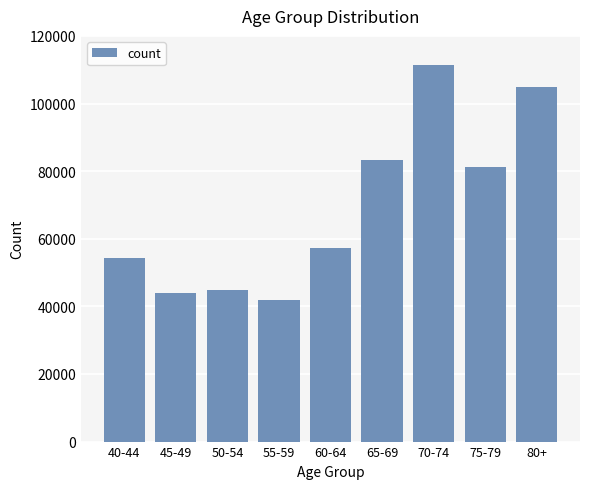

Reading right to left, list all the values displayed in this chart.

104975	81294	111502	83431	57204	42014	44897	44036	54327